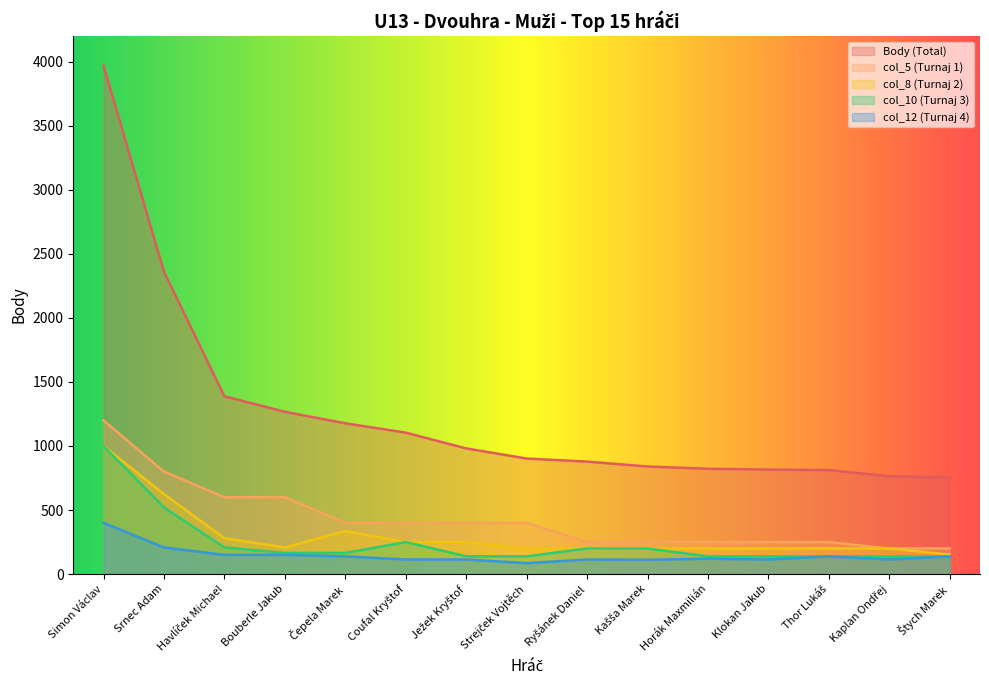

What is the total value across all series at Ryšánek Daniel?

1642